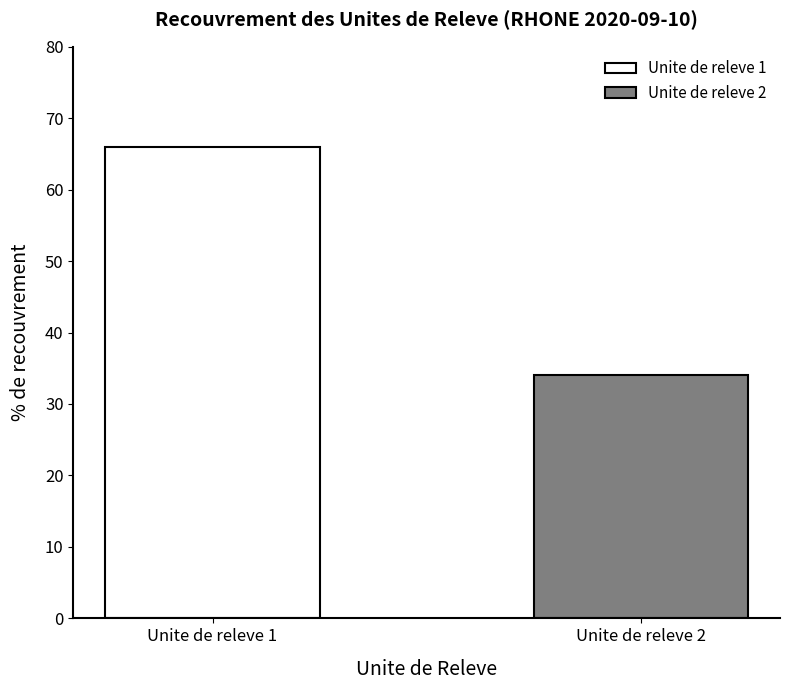

Which series has the largest range (max minus min)?

Unite de releve 1